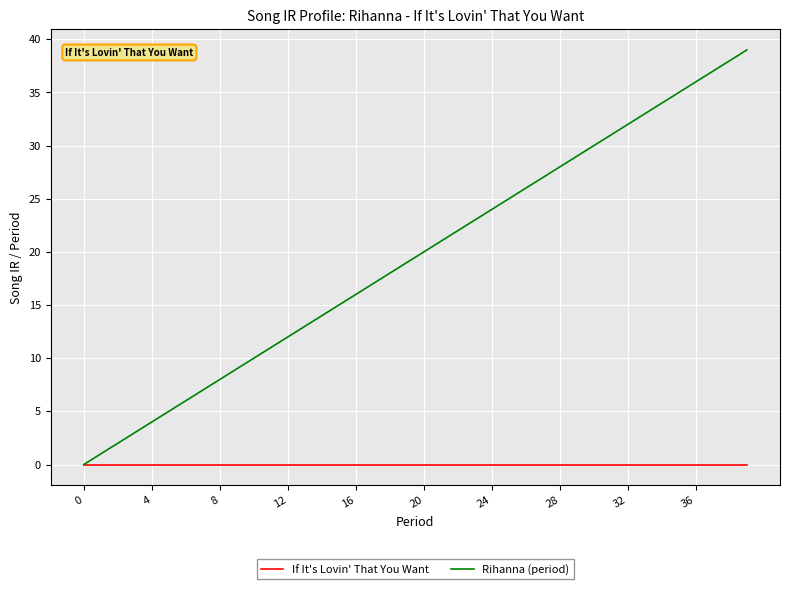

Which series has the largest total across all categories?

Rihanna (period)